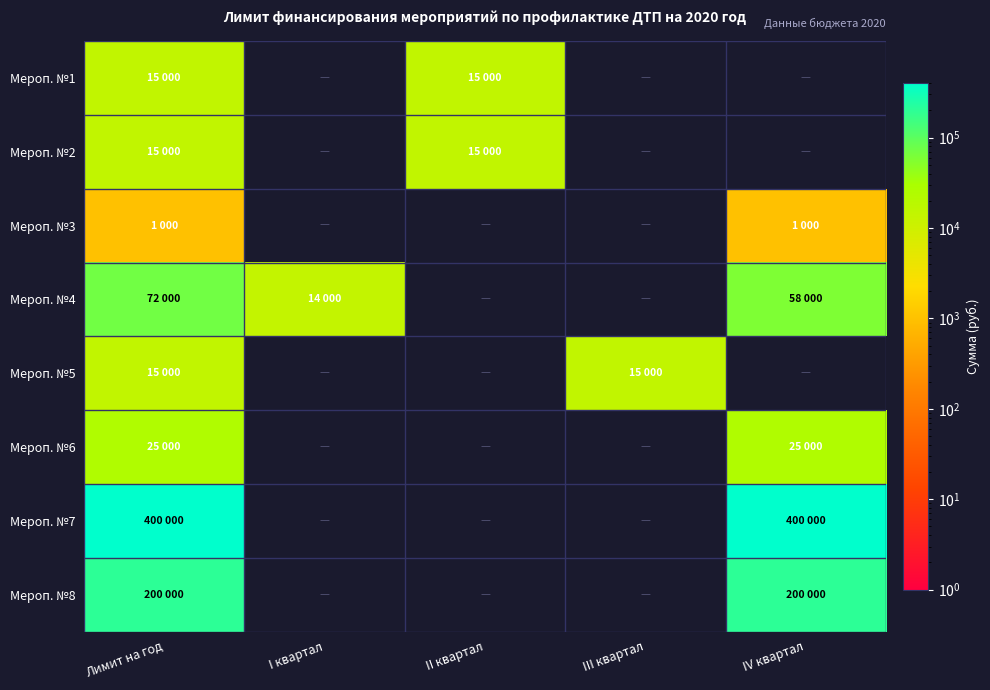

List the series in order of their peak value, highest first.

Мероп. №7, Мероп. №8, Мероп. №4, Мероп. №6, Мероп. №1, Мероп. №2, Мероп. №5, Мероп. №3